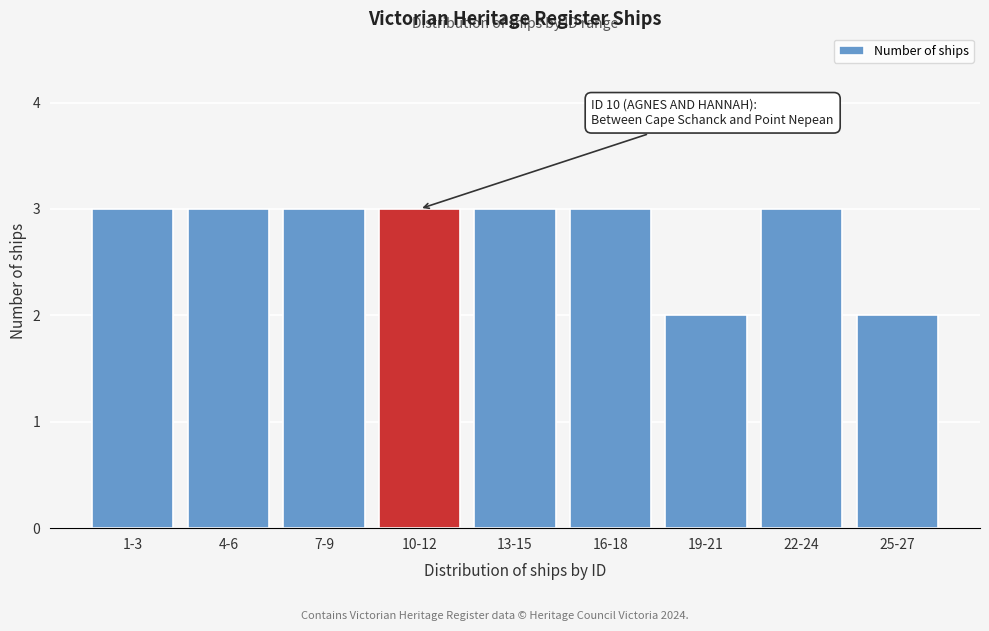

Reading right to left, what are all the values shown in this chart?

25-27=2	22-24=3	19-21=2	16-18=3	13-15=3	10-12=3	7-9=3	4-6=3	1-3=3